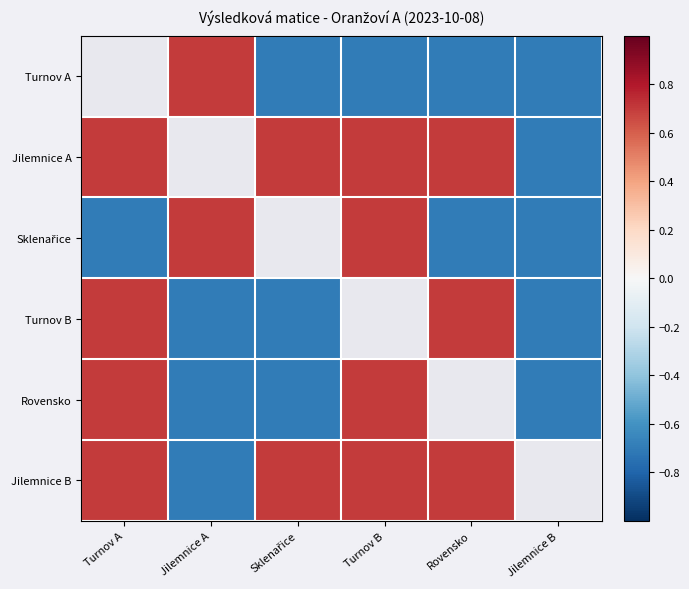

Which category has the lowest value across all series?

Sklenařice